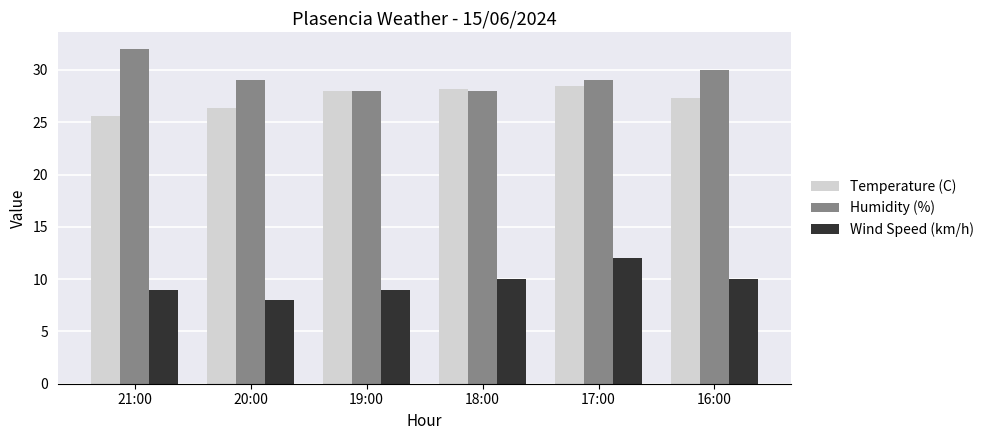

How many groups of bars are there?

6